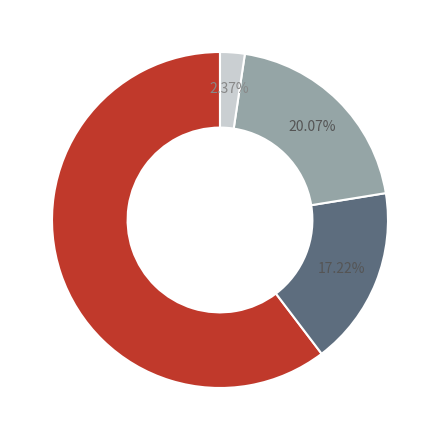

Does any single category account for the majority?

Yes